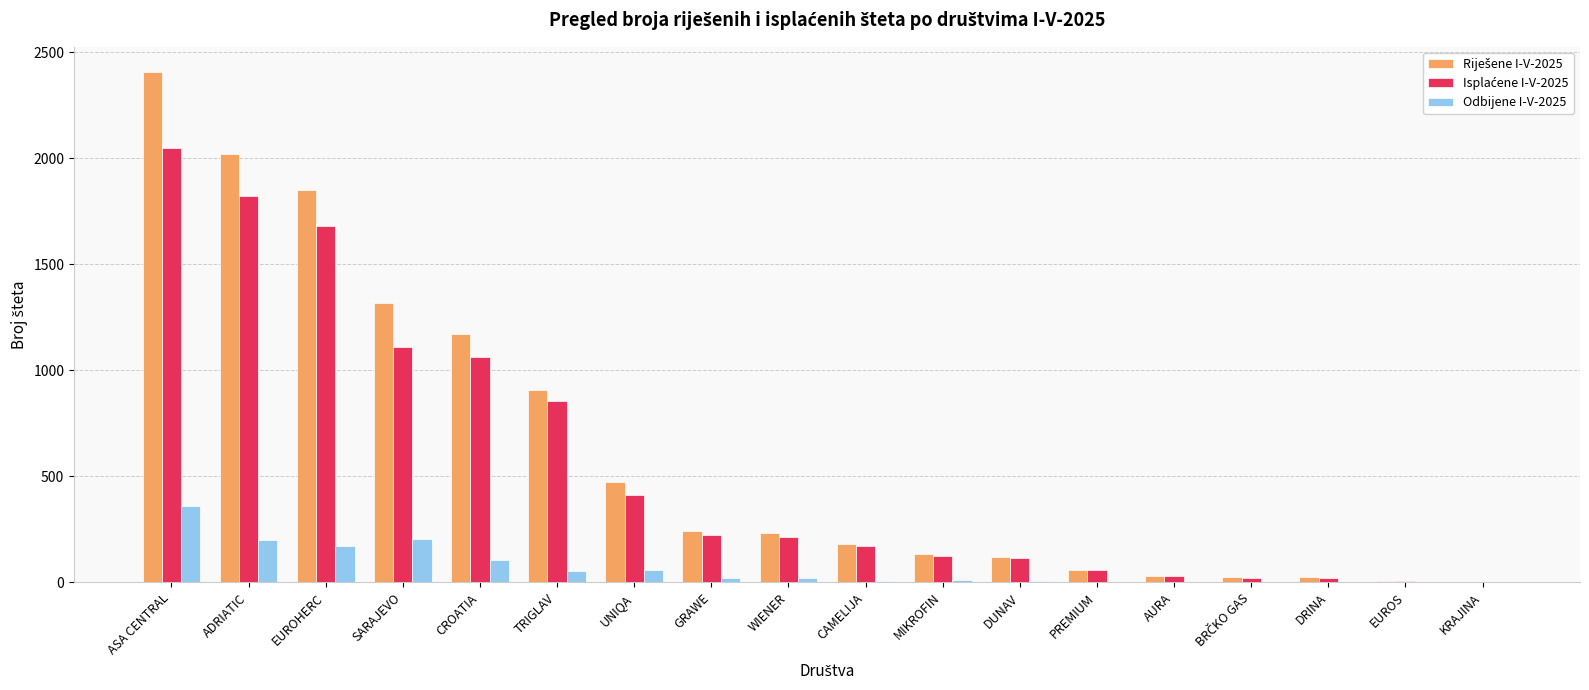

What is the maximum value shown in the chart?

2405